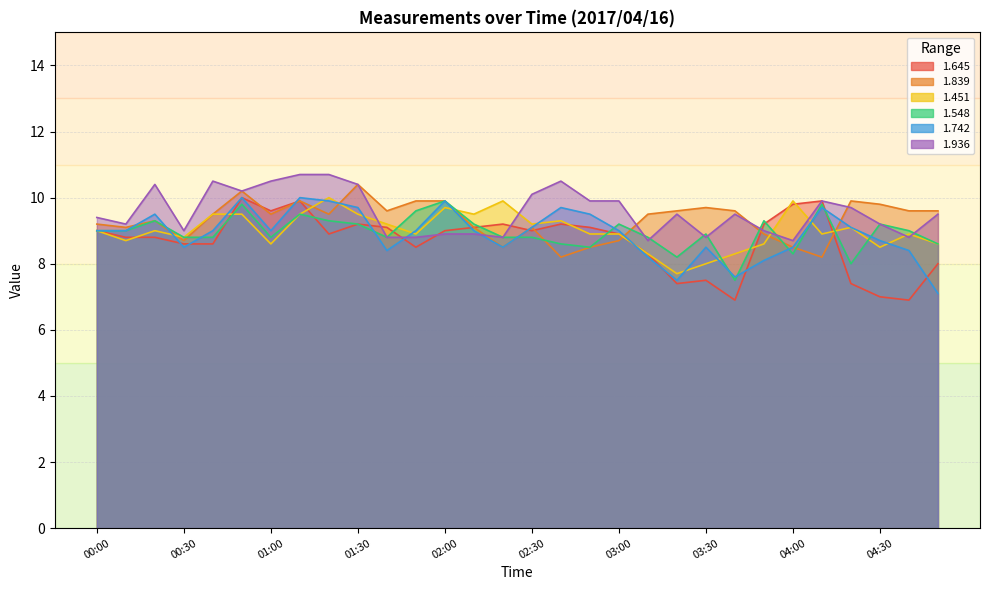

Which series has the widest spread of values?

1.645